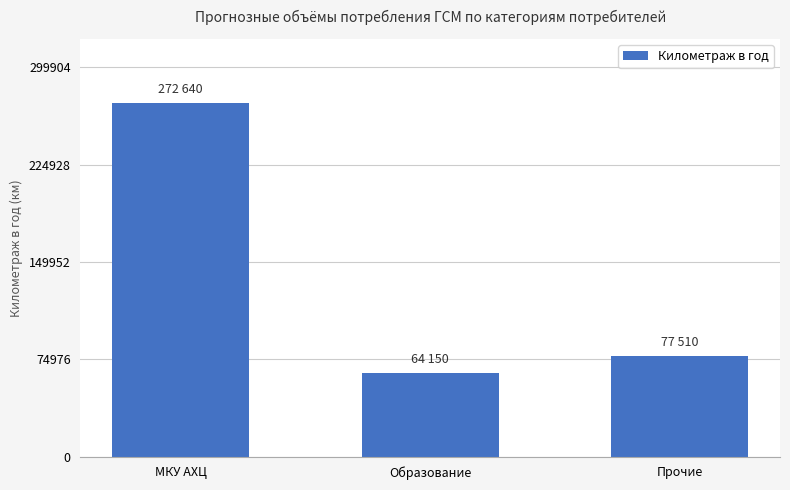

Reading left to right, transcribe all the data shown in this chart.

272640	64150	77510